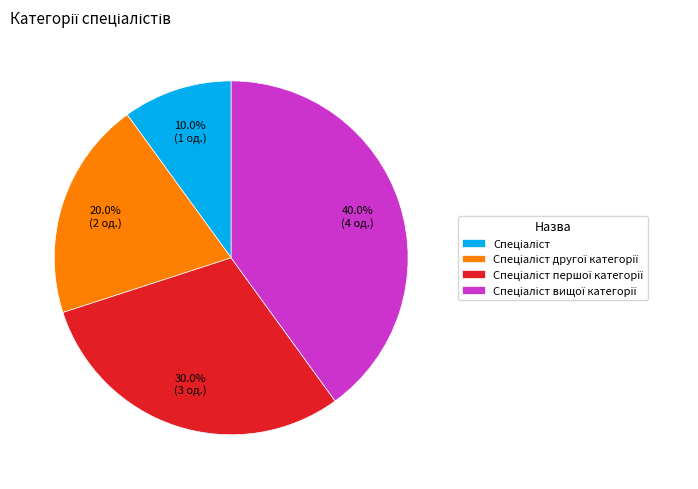

Is there any slice that represents more than half of the pie?

No